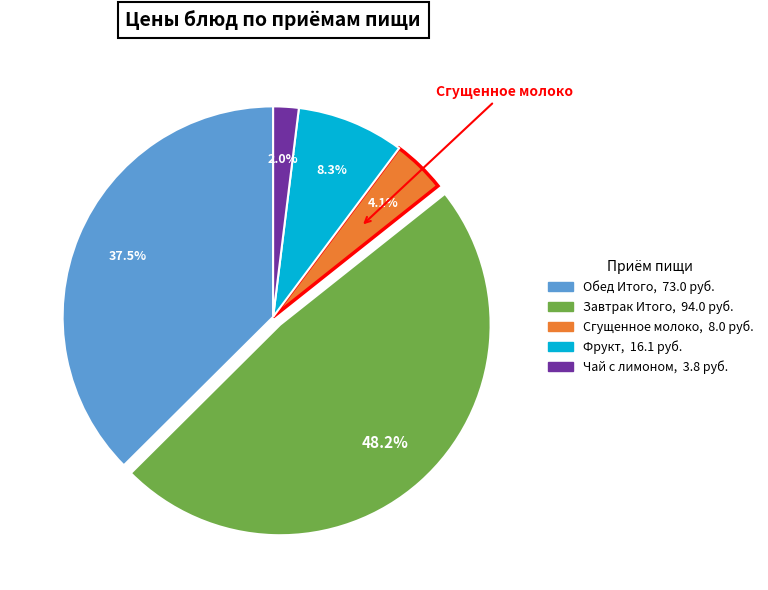

Which has a higher value, Фрукт or Сгущенное молоко?

Фрукт